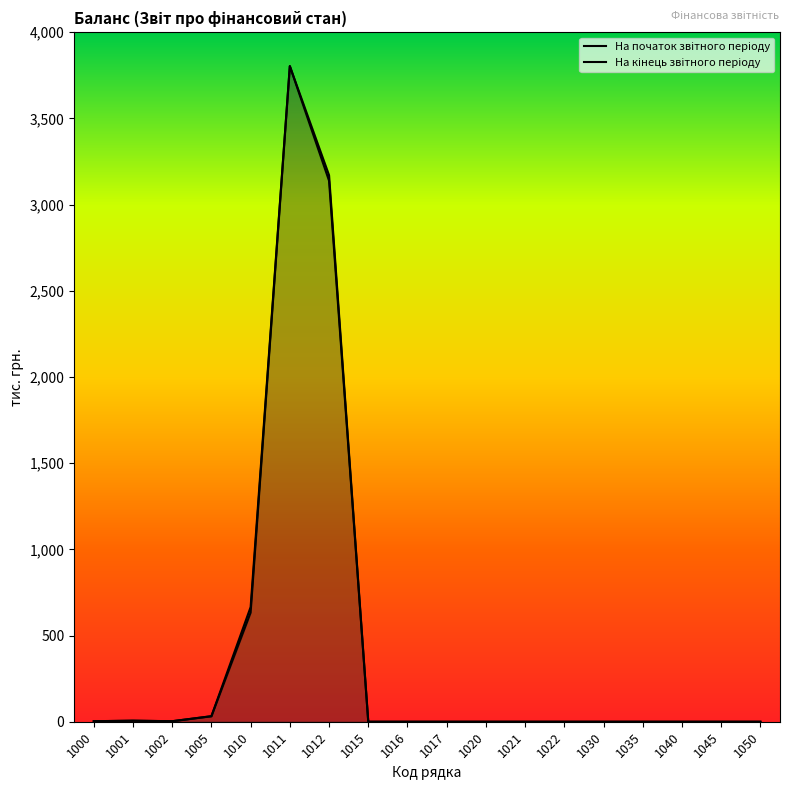

Which series has the widest spread of values?

На початок звітного періоду